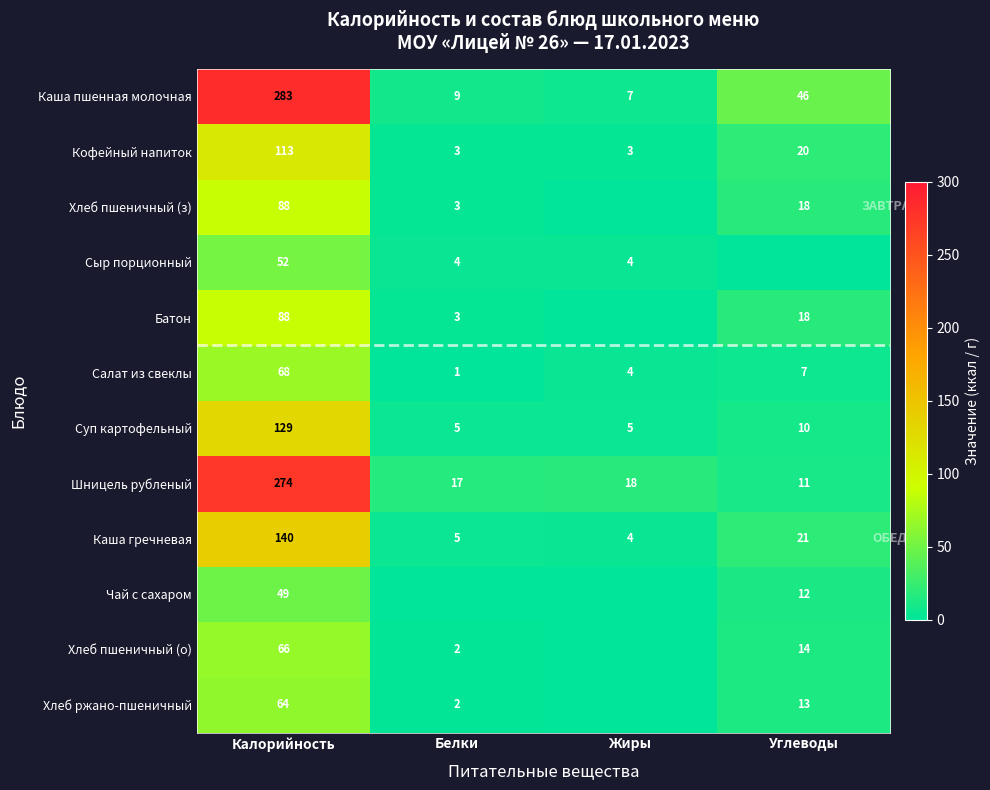

What is the spread (max minus min) of values at Белки?

17